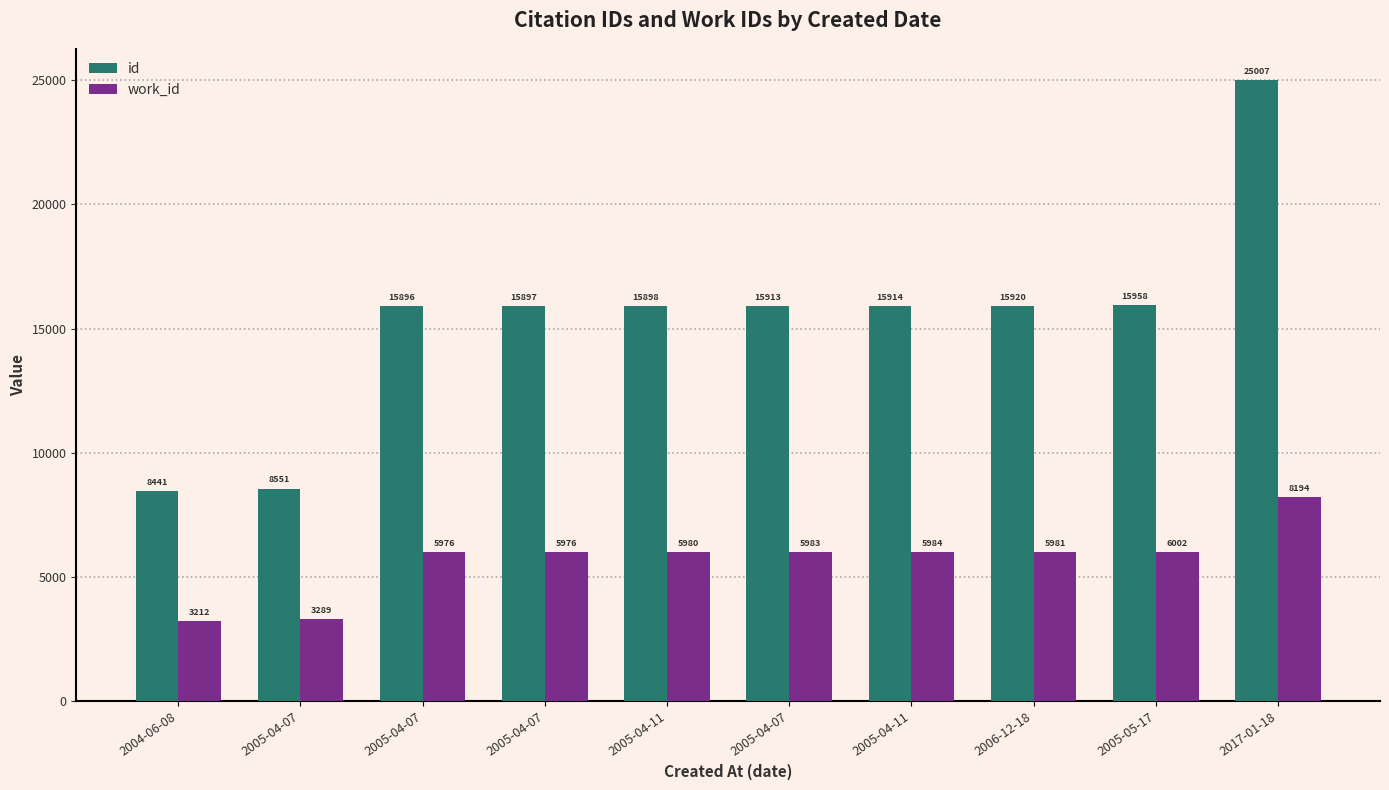

What is the total value across all series at 2005-04-07?

11840